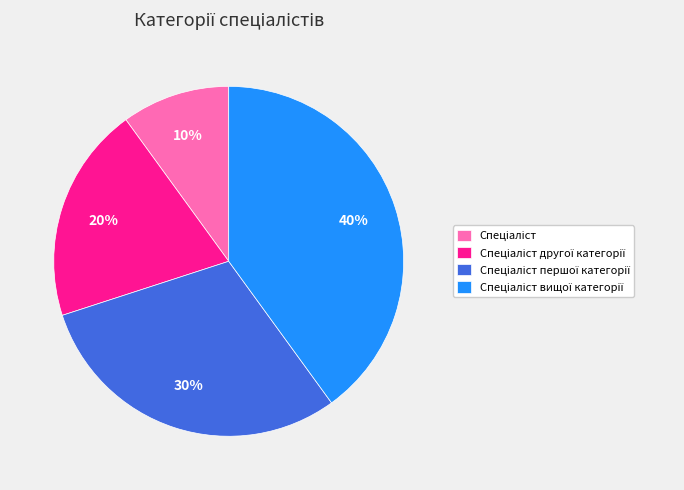

Count the number of slices in the pie.

4